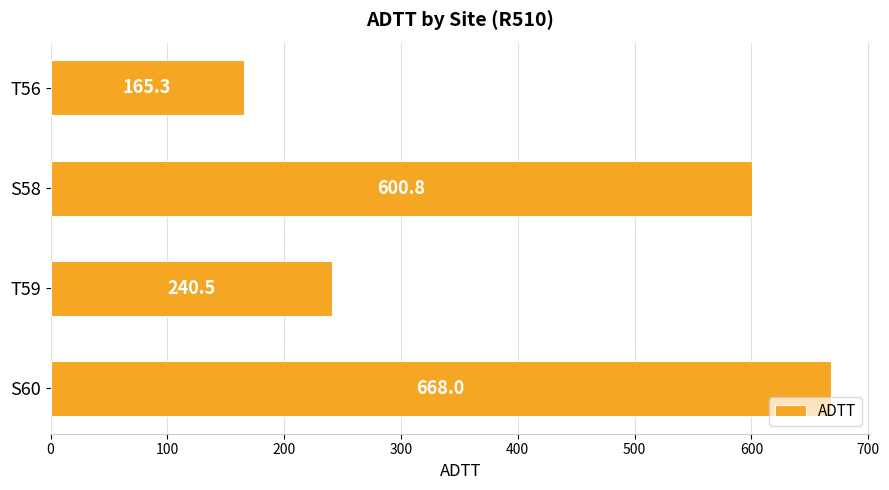

Are the bars horizontal?

Yes